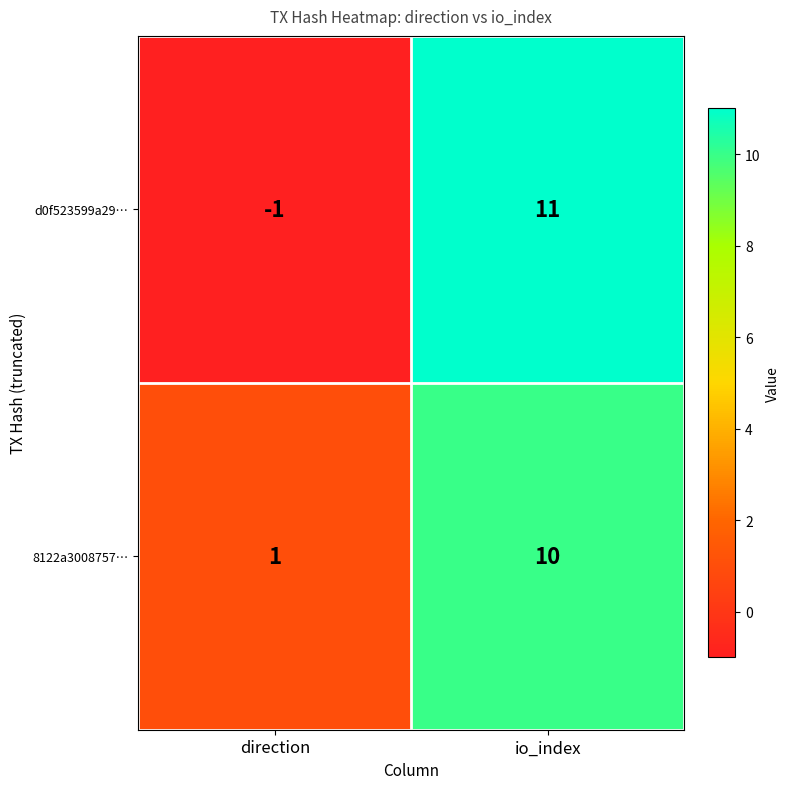

Reading left to right, what are all the values shown in this chart?

d0f523599a29…: -1	11
8122a3008757…: 1	10